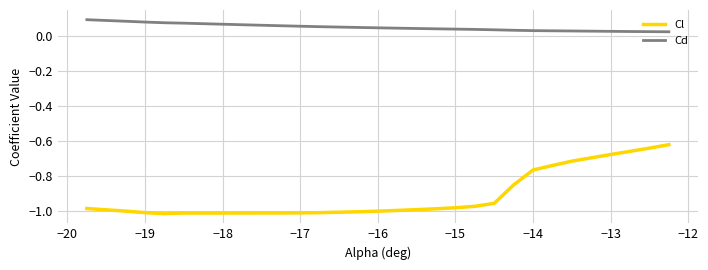

True or false: Cl and Cd cross at least once.

False